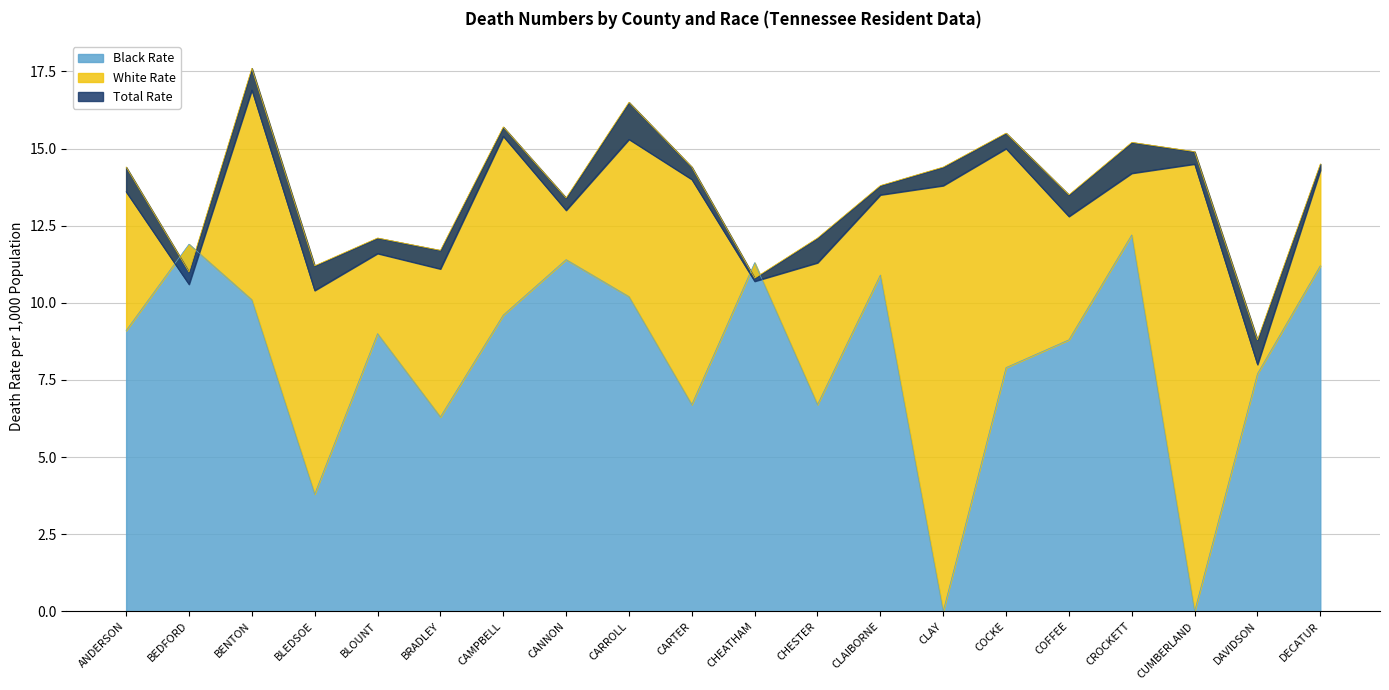

What is the difference between the maximum and second lowest values in the Black Rate series?

12.2